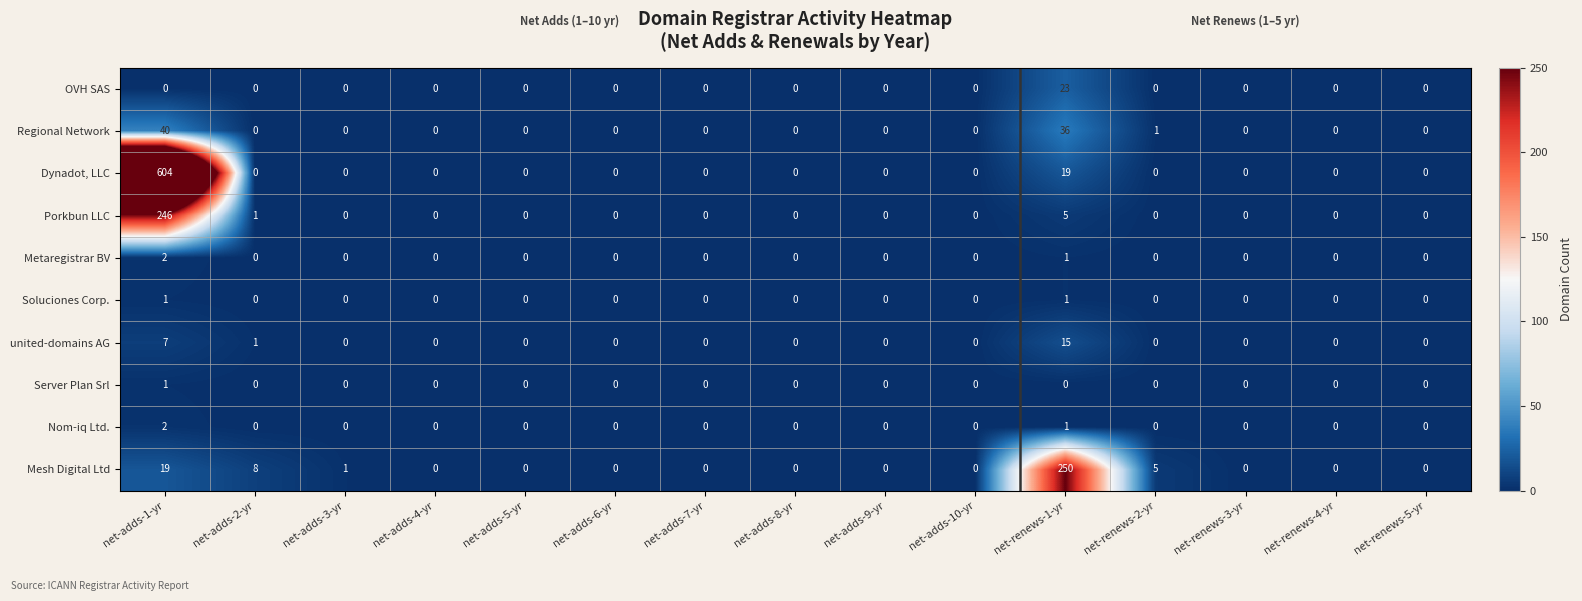

What is the sum of all Regional Network values?

77